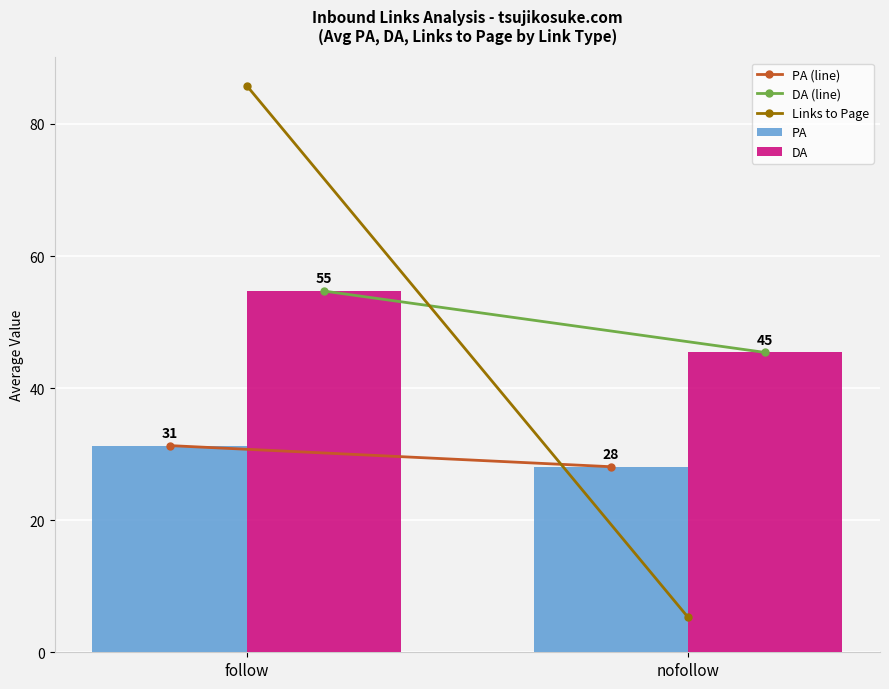

Between follow and nofollow, which series saw the biggest shift?

Links to Page